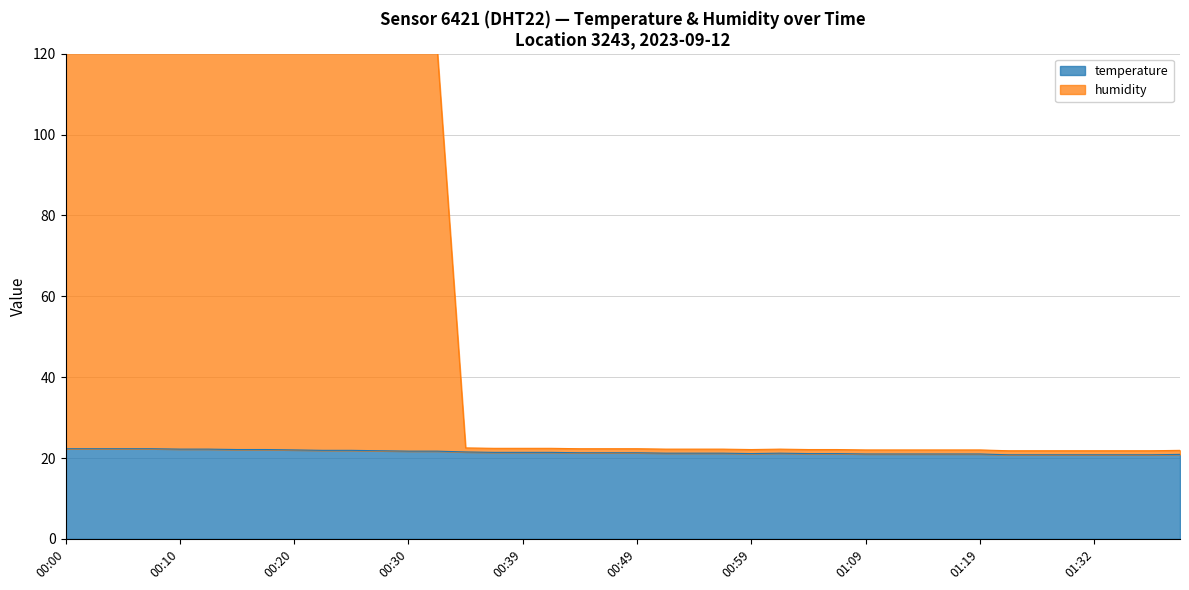

How many lines are shown in the chart?

2